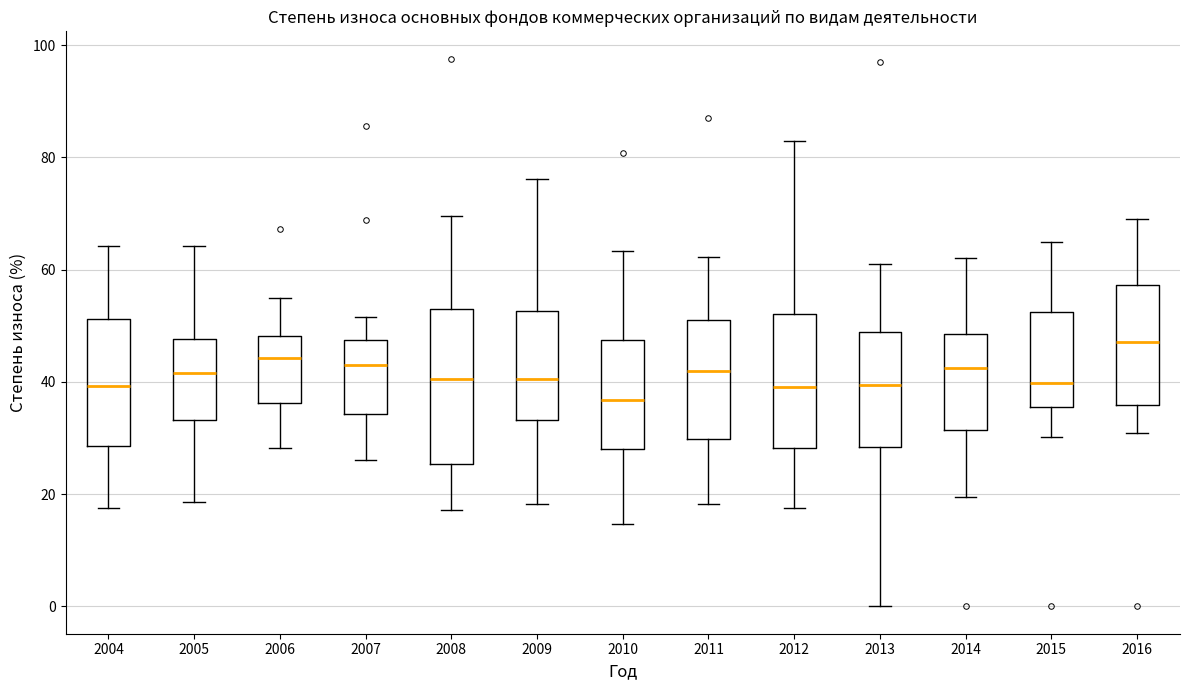

Comparing the boxes themselves (not the whiskers), which one is the tallest?

2008